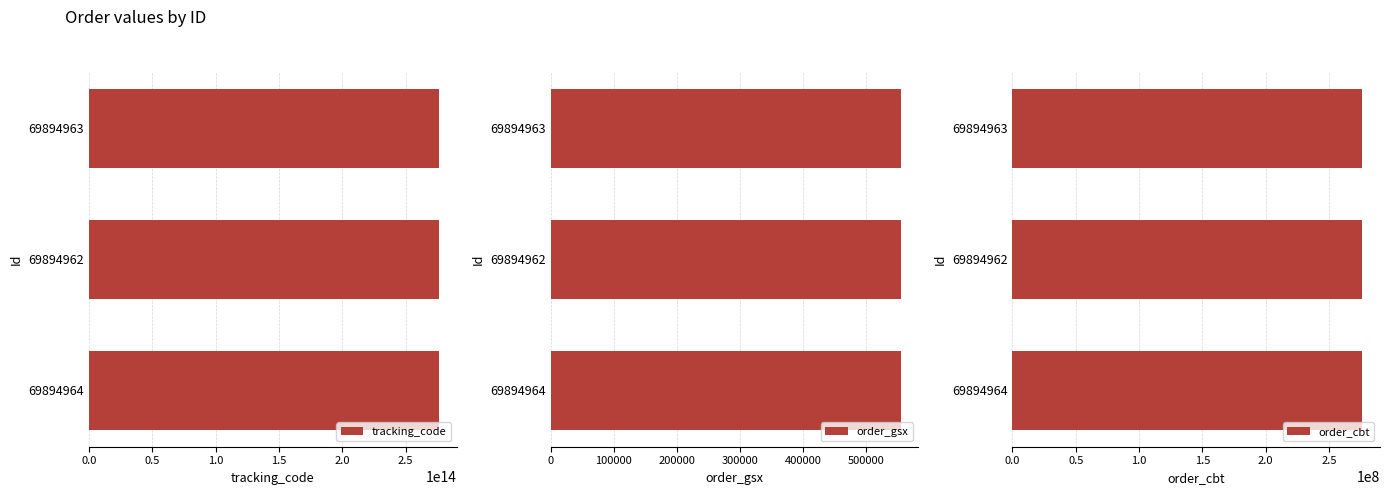

What position from the left is 69894962?

2